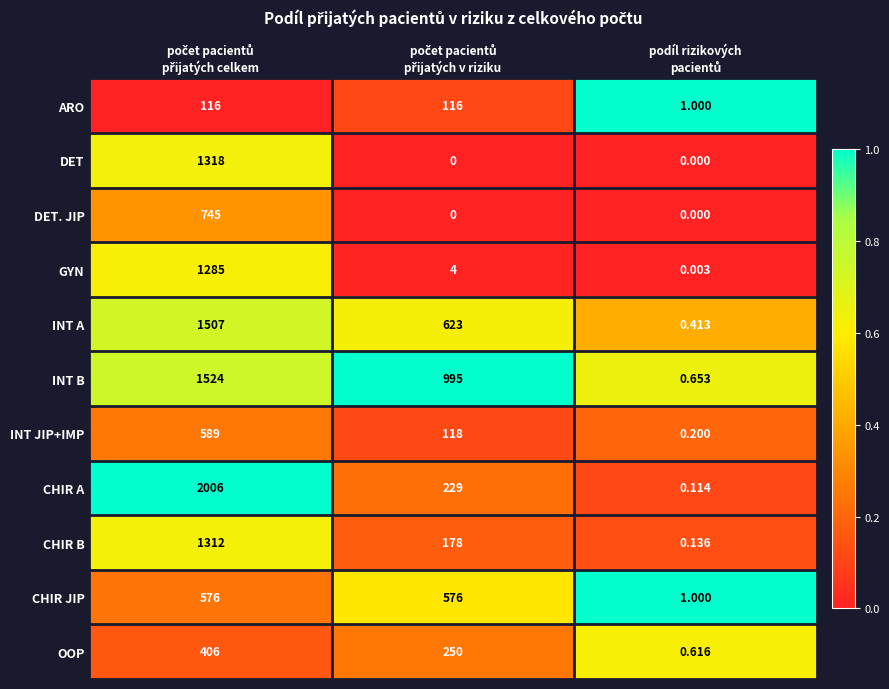

What is the greatest value displayed?

2006.0